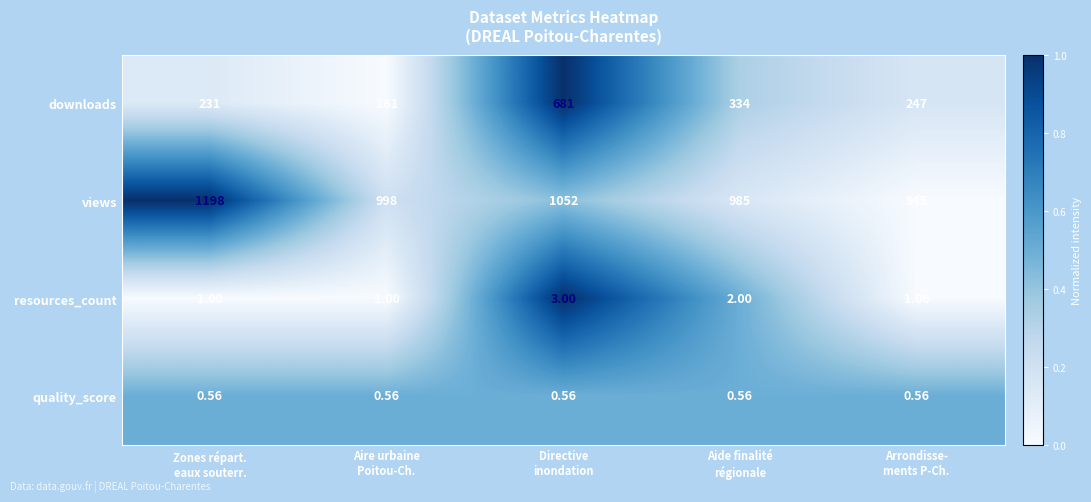

Rank the series by their maximum value, from highest to lowest.

views, downloads, resources_count, quality_score